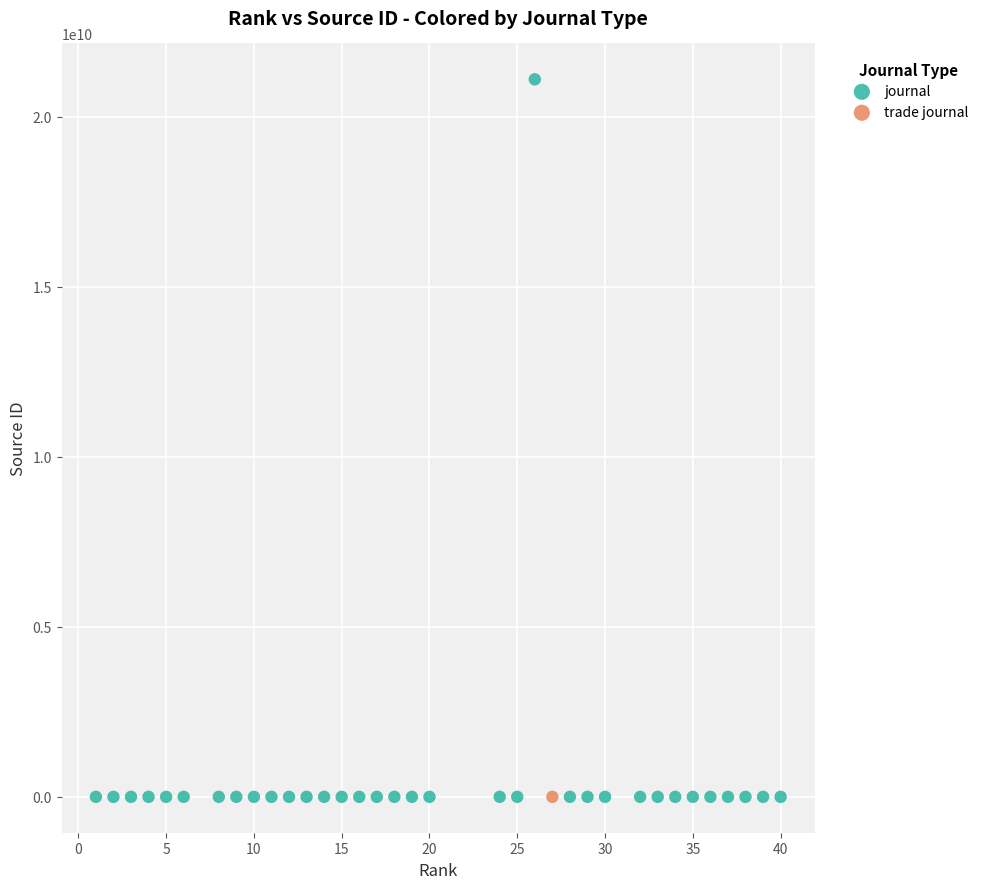

What are all the series names shown in the legend?

journal, trade journal